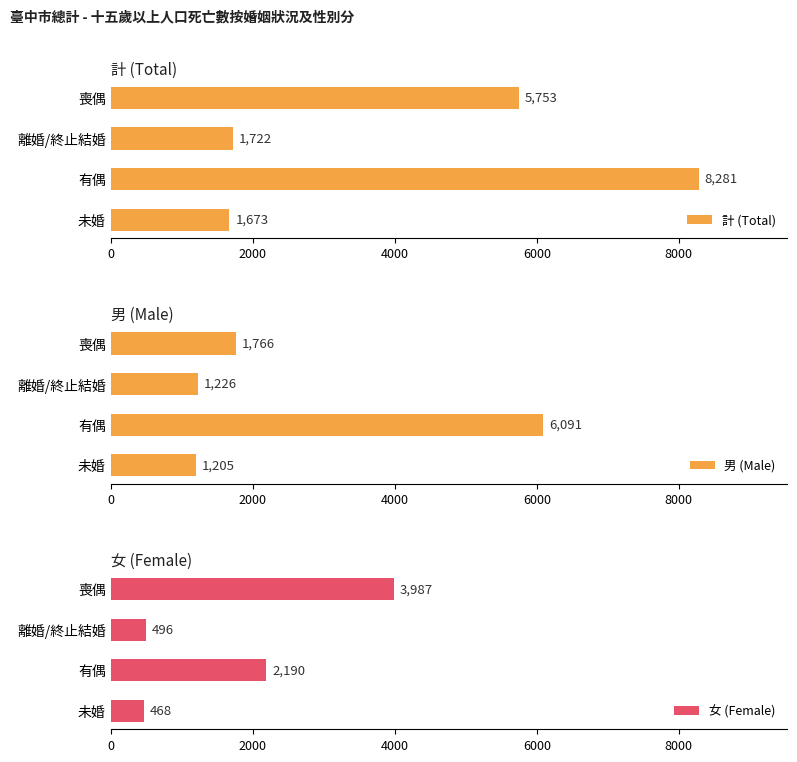

At which label is 計 (Total) closest to 4977?

喪偶